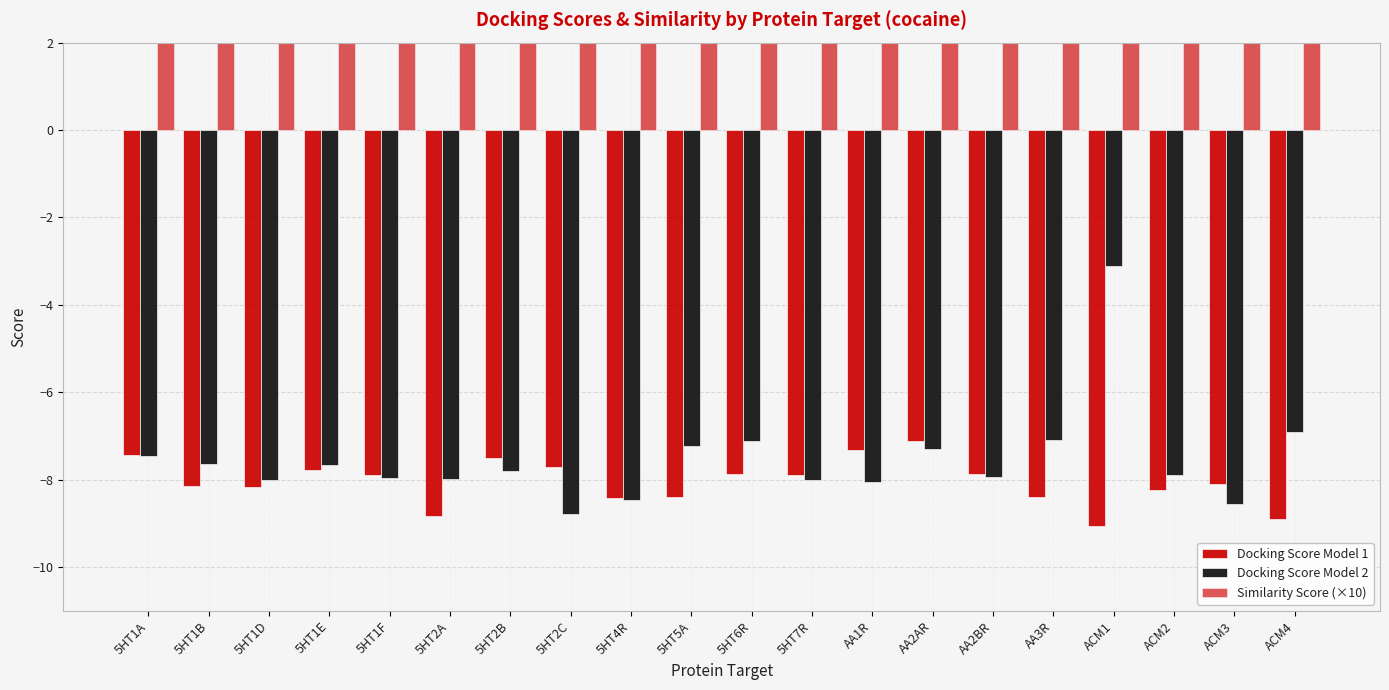

What position from the left is 5HT1E?

4